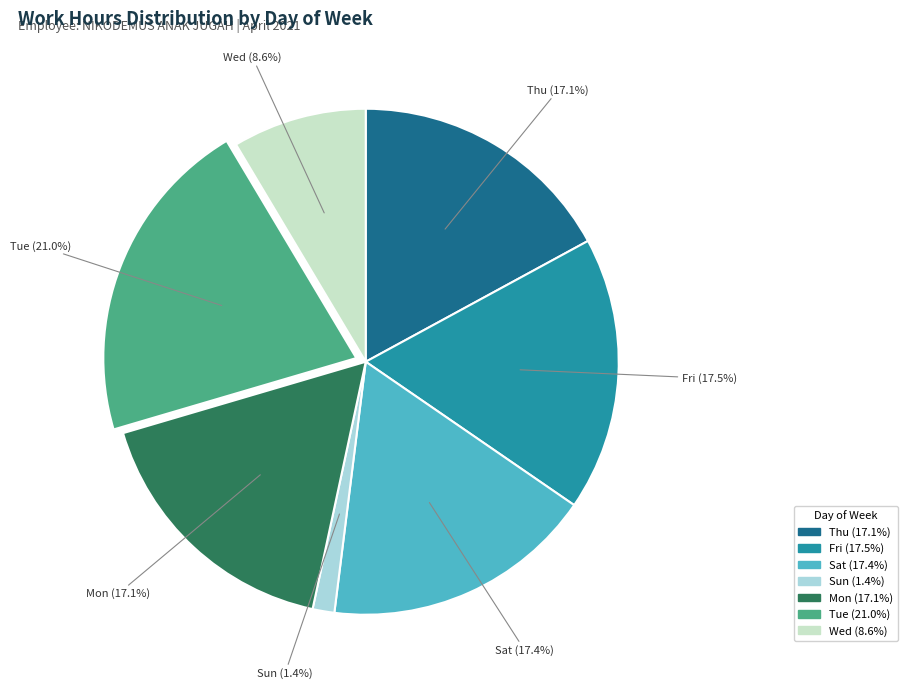

Is the sum of Sat (17.4%) and Mon (17.1%) greater than half?

No